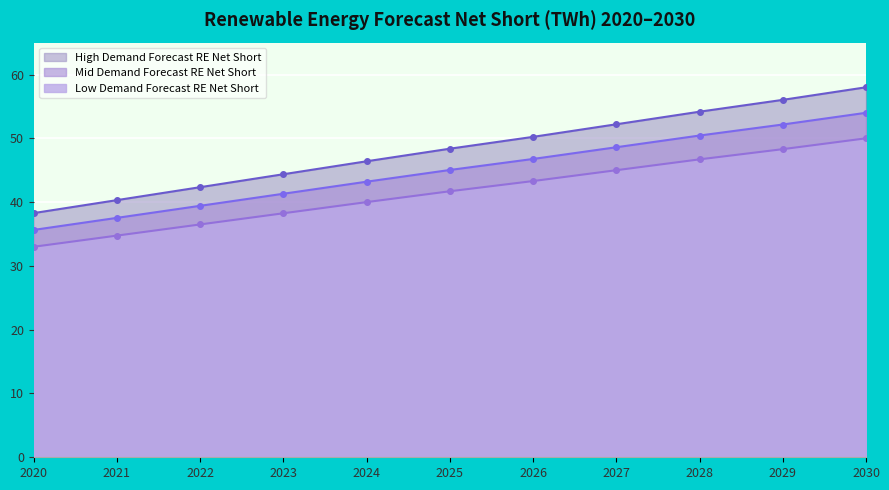

Rank the series at 2024 from highest to lowest value.

High Demand Forecast RE Net Short, Mid Demand Forecast RE Net Short, Low Demand Forecast RE Net Short